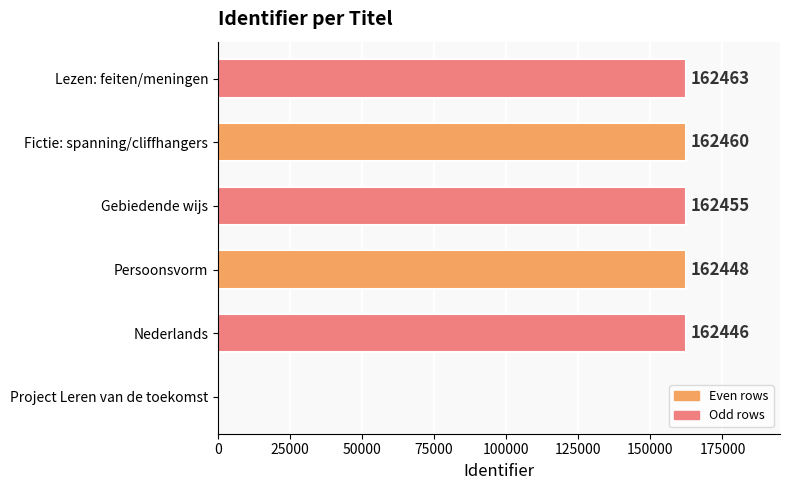

What is the change in value from Persoonsvorm to Lezen: feiten/meningen?

+15